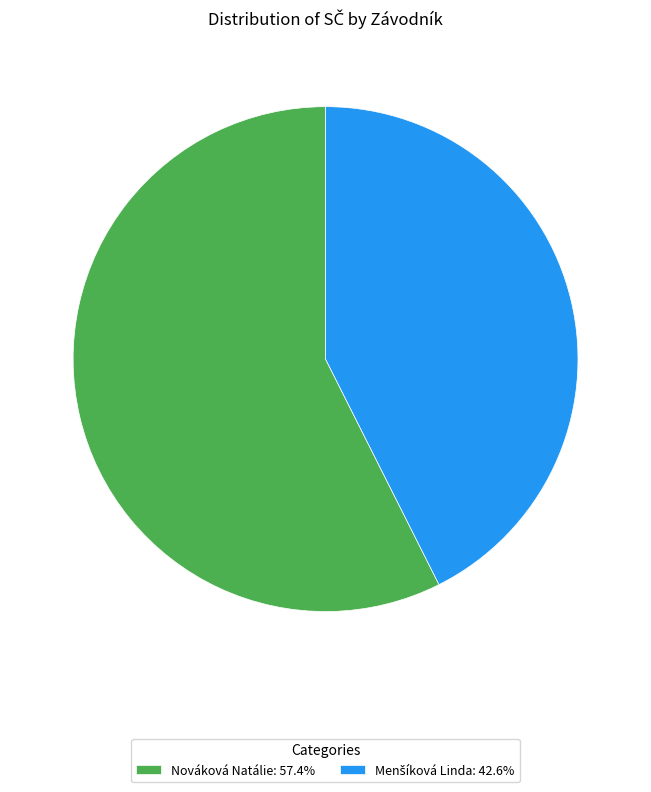

Does Nováková Natálie: 57.4% account for over 50% of the chart?

Yes